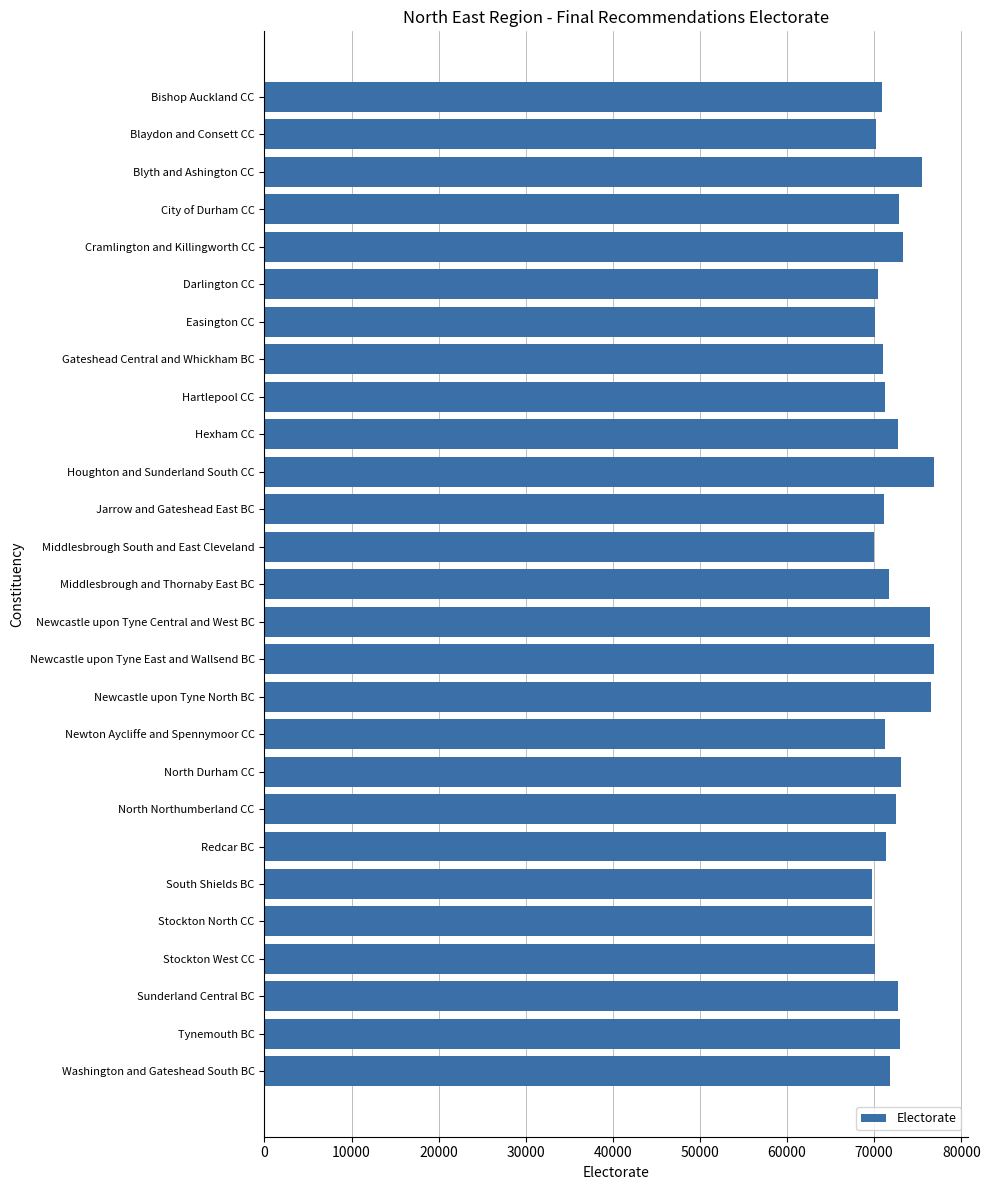

What is the label of the 3rd bar from the bottom?

Sunderland Central BC